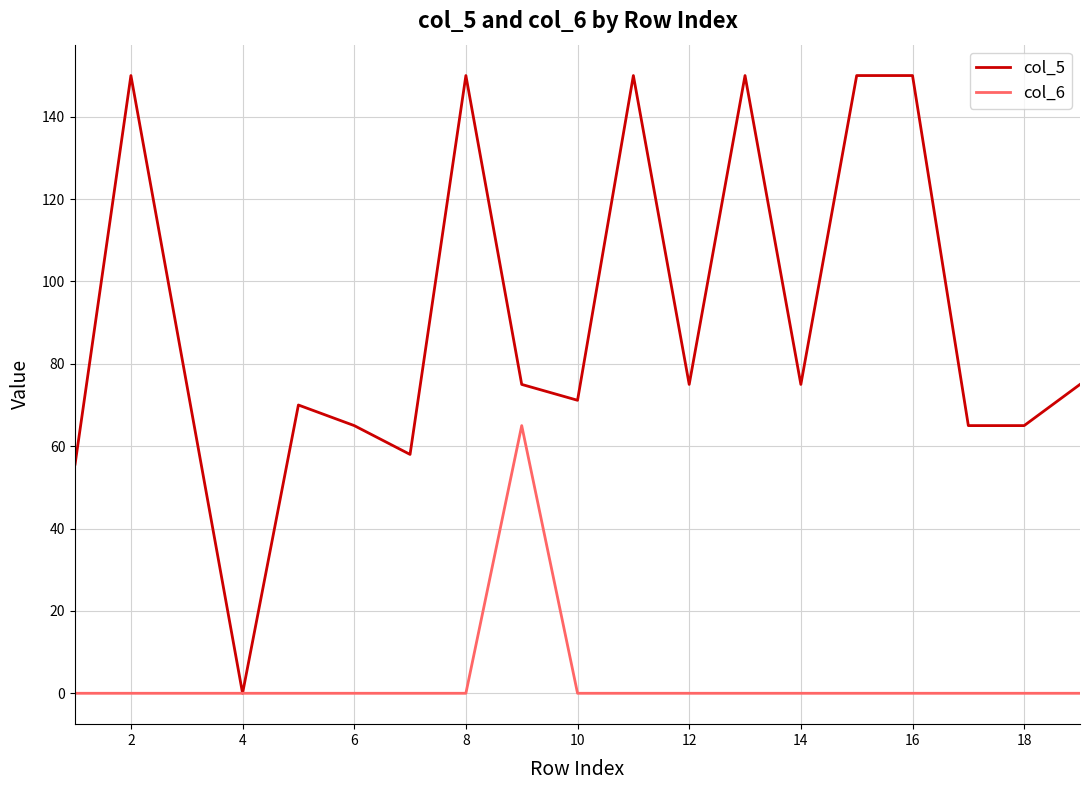

Which series has the largest total across all categories?

col_5